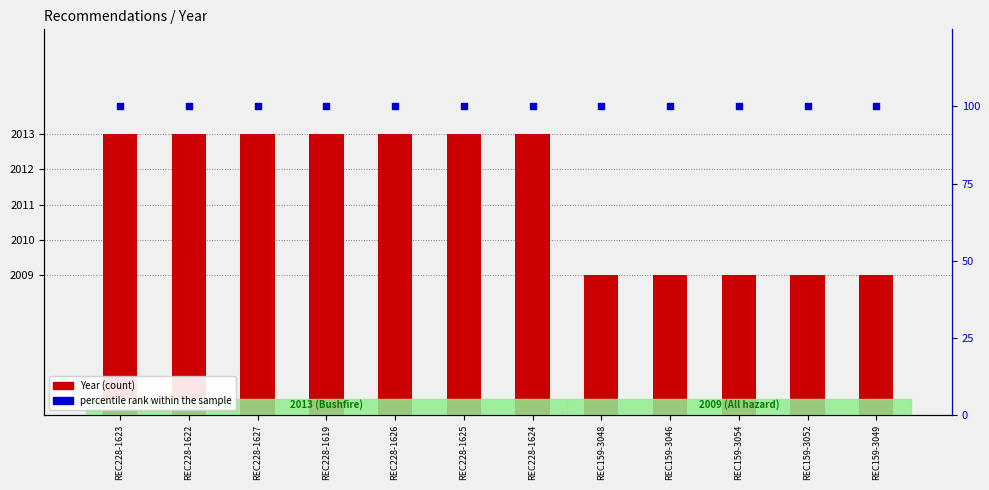

What are all the series names shown in the legend?

Year, percentile rank within the sample